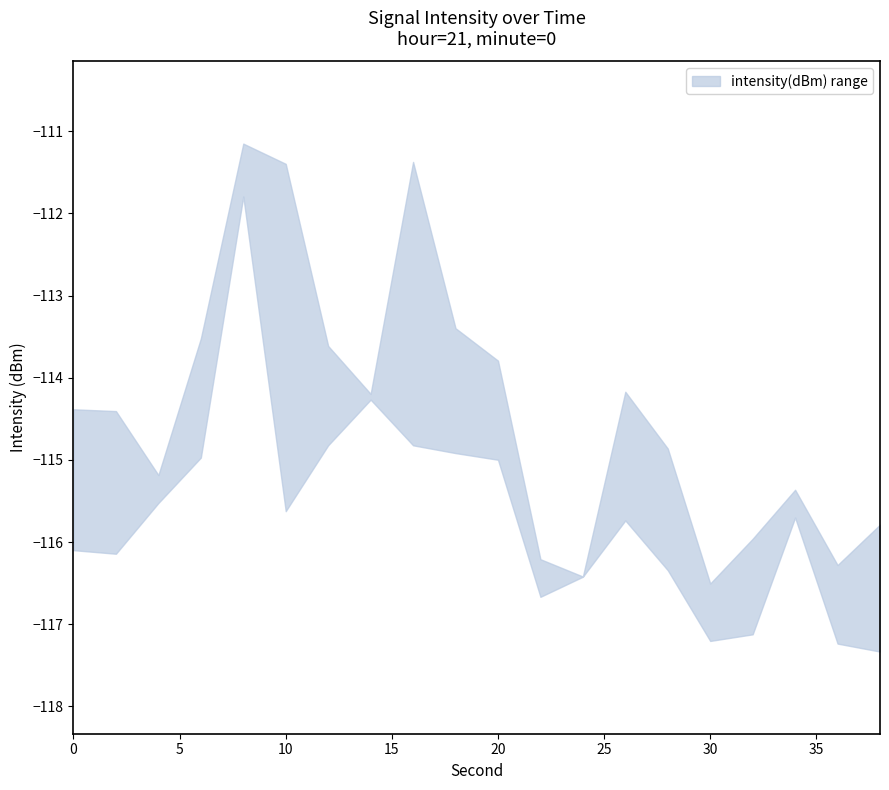

How many categories are shown in the chart?

20